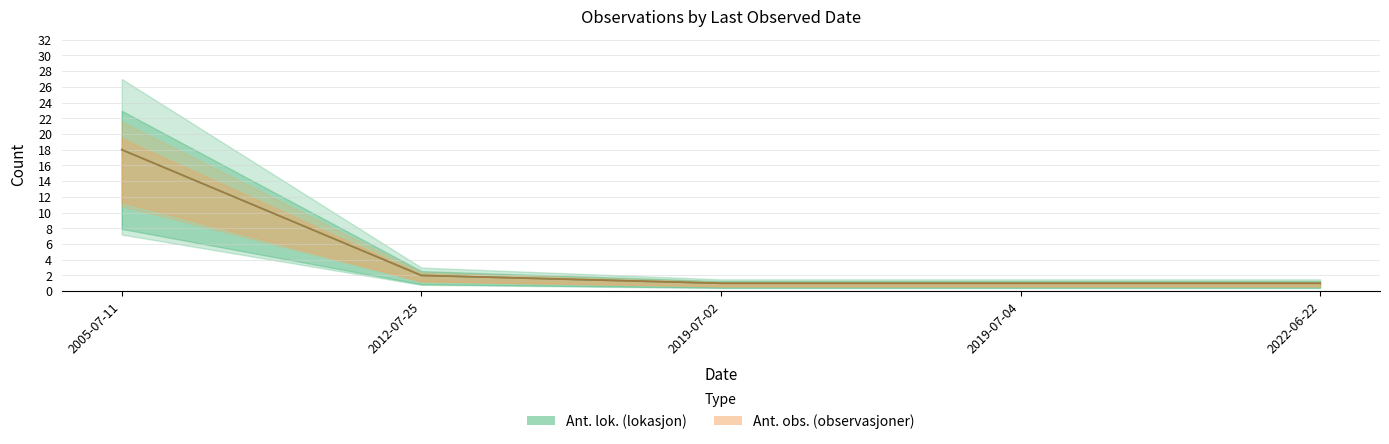

How many data points in Ant. lok. are above 1?

2